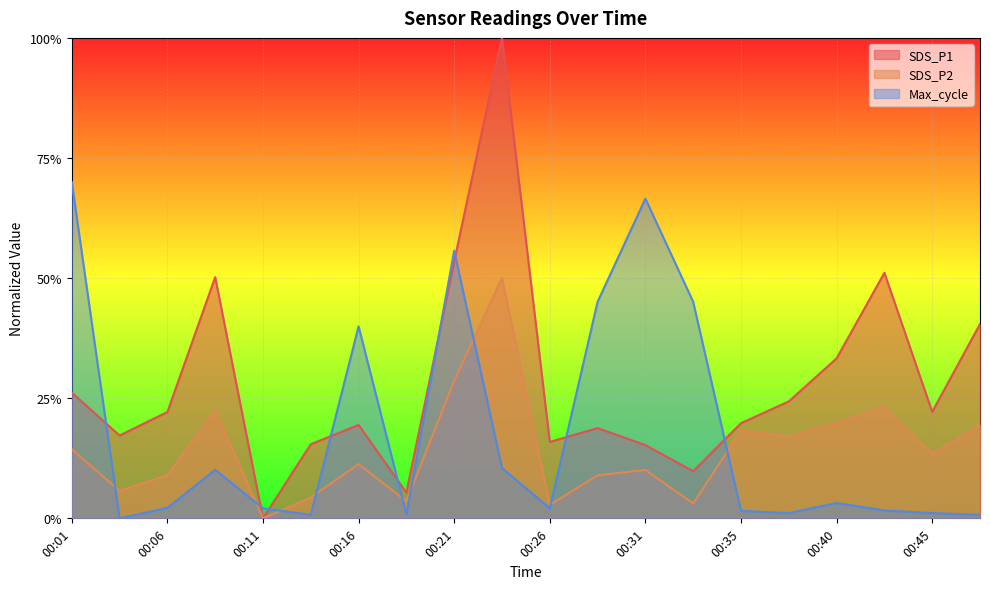

At which category is the sum across all series the highest?

00:23